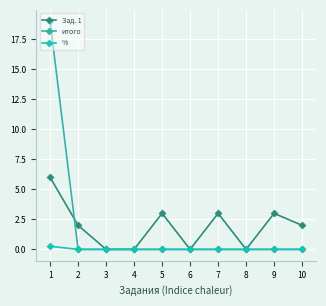

What is the difference between the maximum and minimum values in the итого series?

19.0